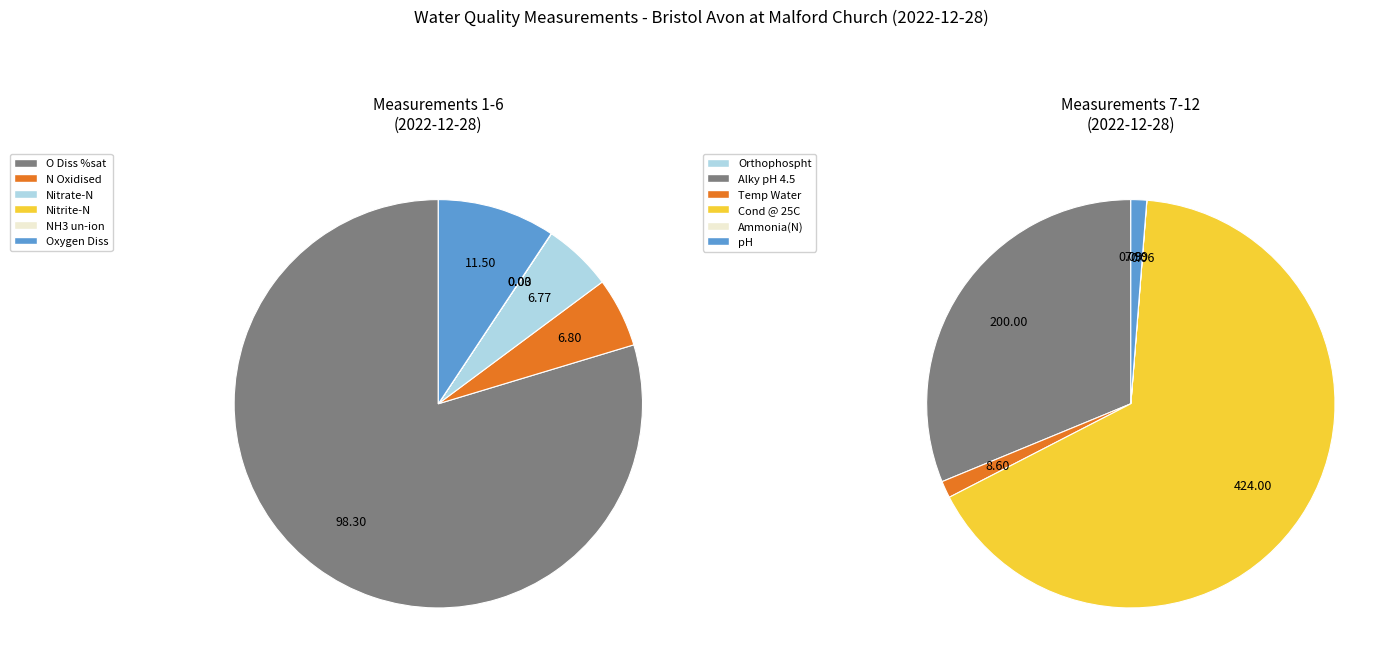

Between Alky pH 4.5 and O Diss %sat, which is larger?

Alky pH 4.5